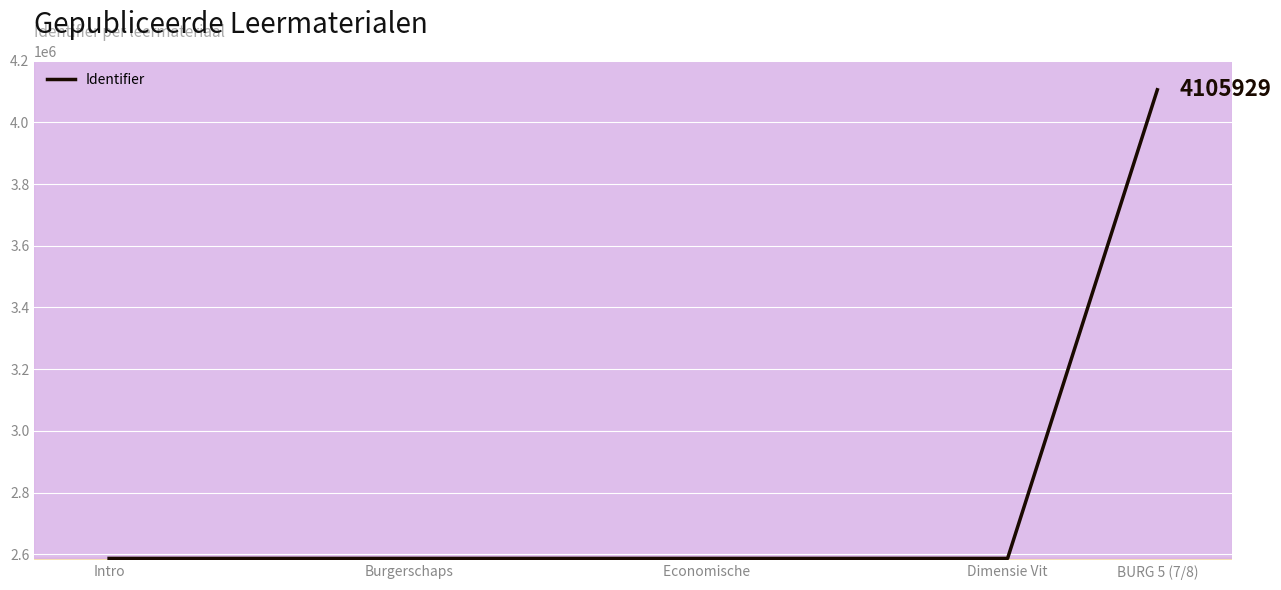

What is the greatest value displayed?

4105929